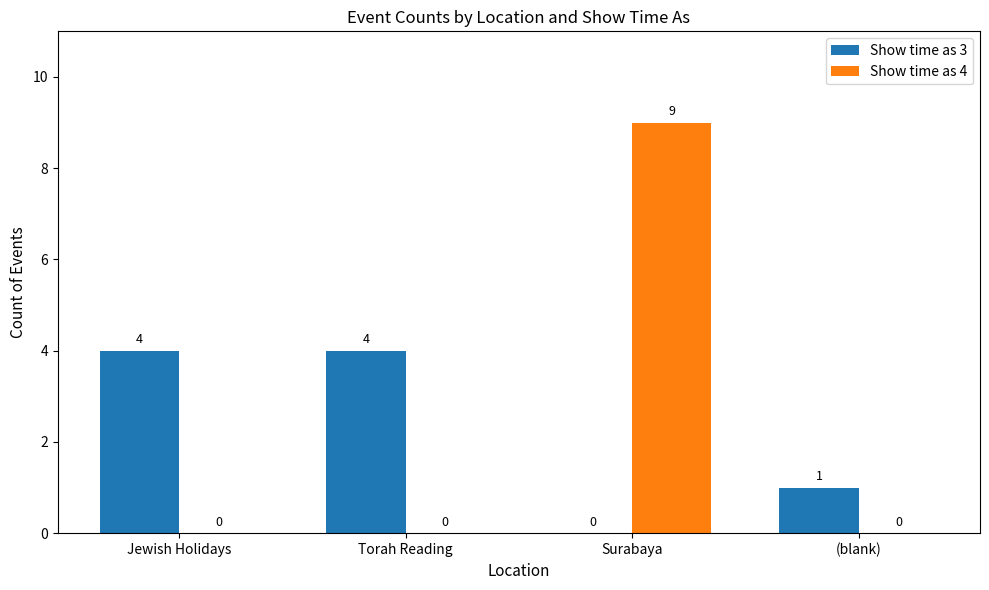

How many Show time as 4 values are between 0 and 9?

4